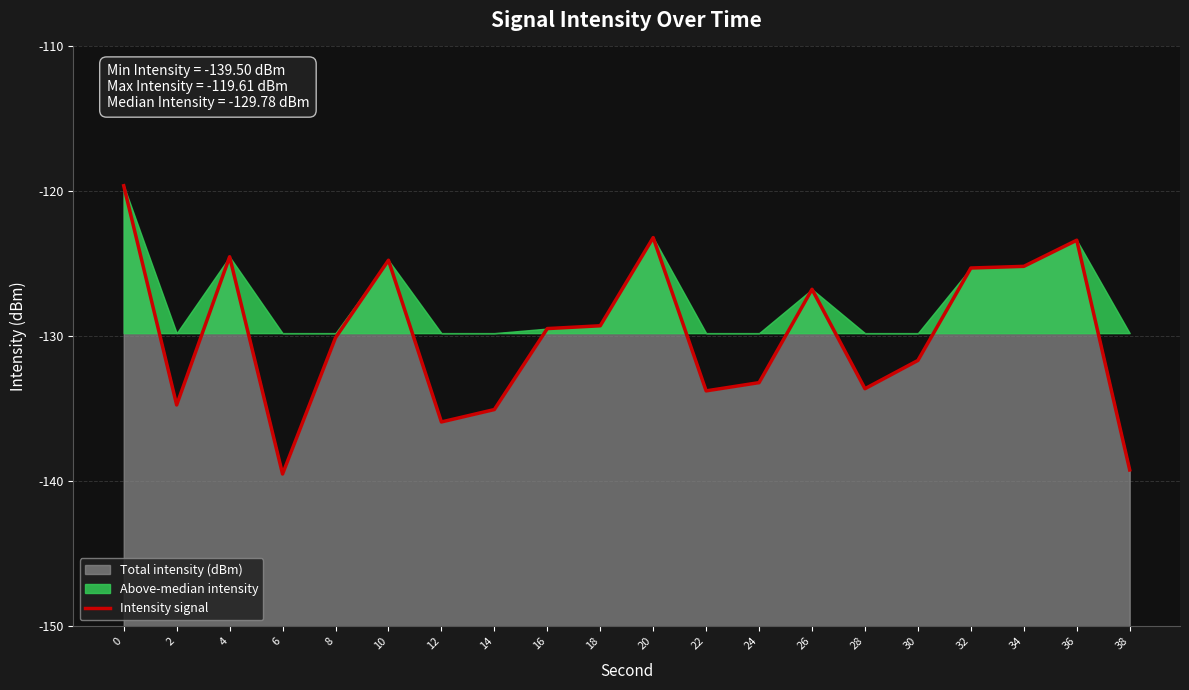

Between 12 and 28, which is larger?

28